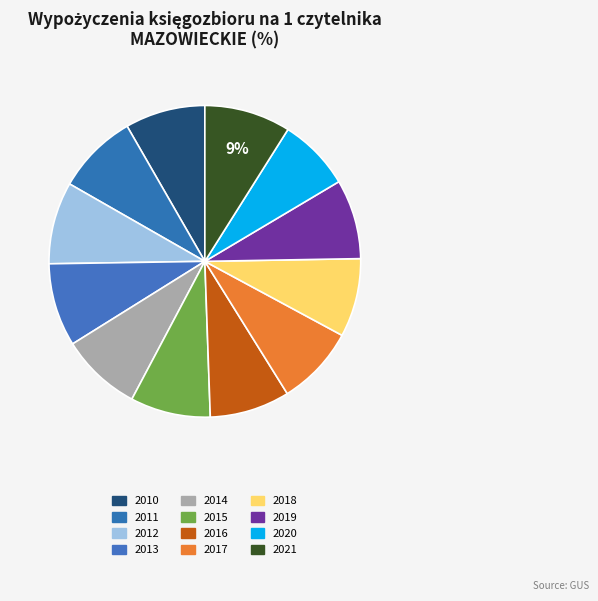

What percentage is NOT represented by 2020?

92.5%